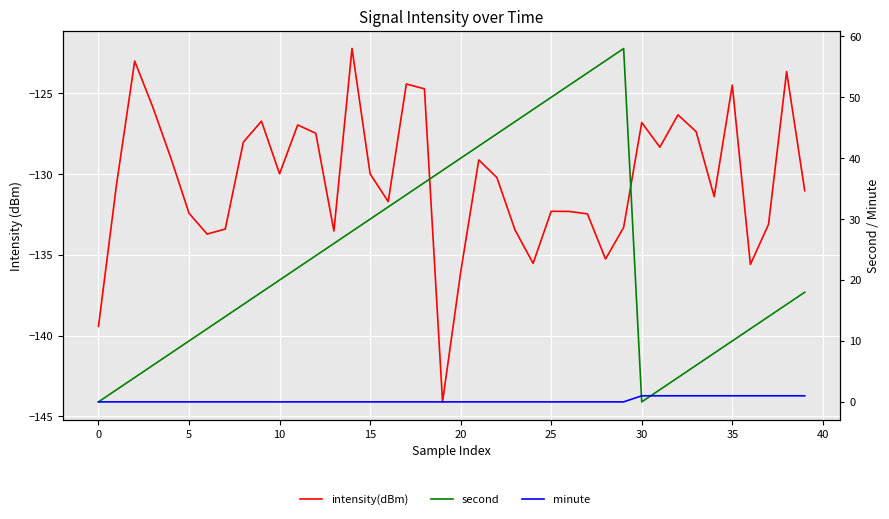

True or false: second and minute intersect in this chart.

True